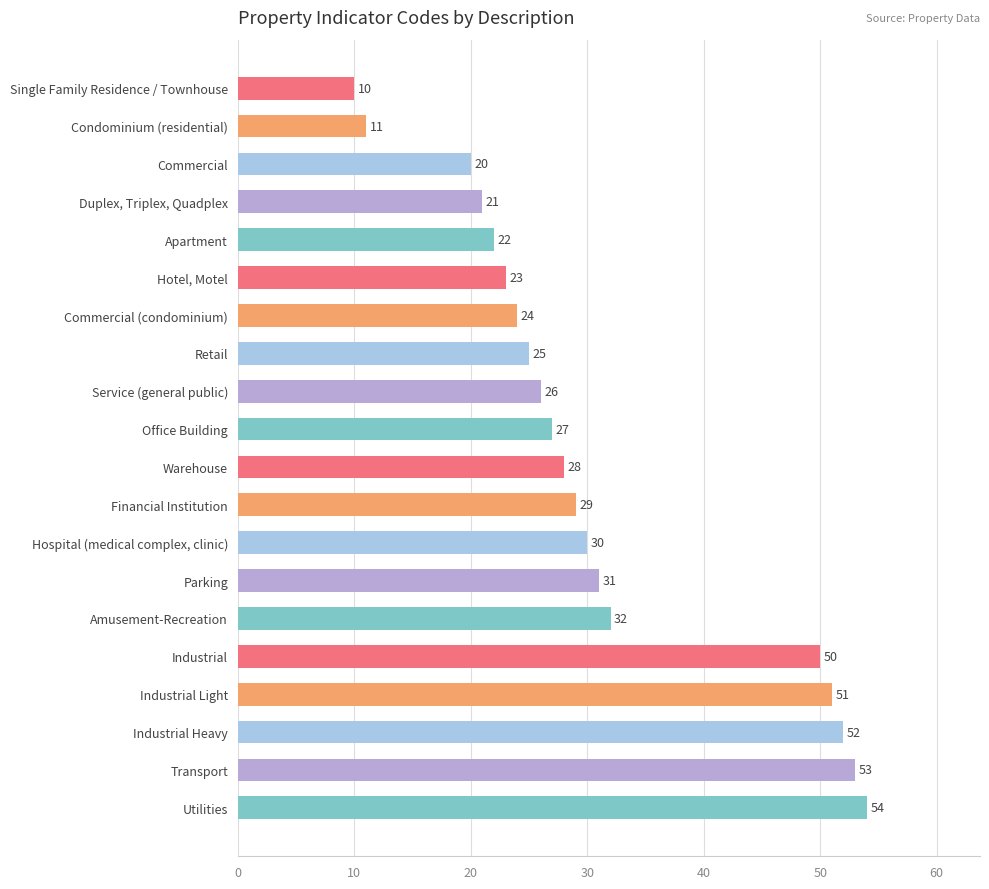

Are the bars grouped side by side (vs. stacked)?

No